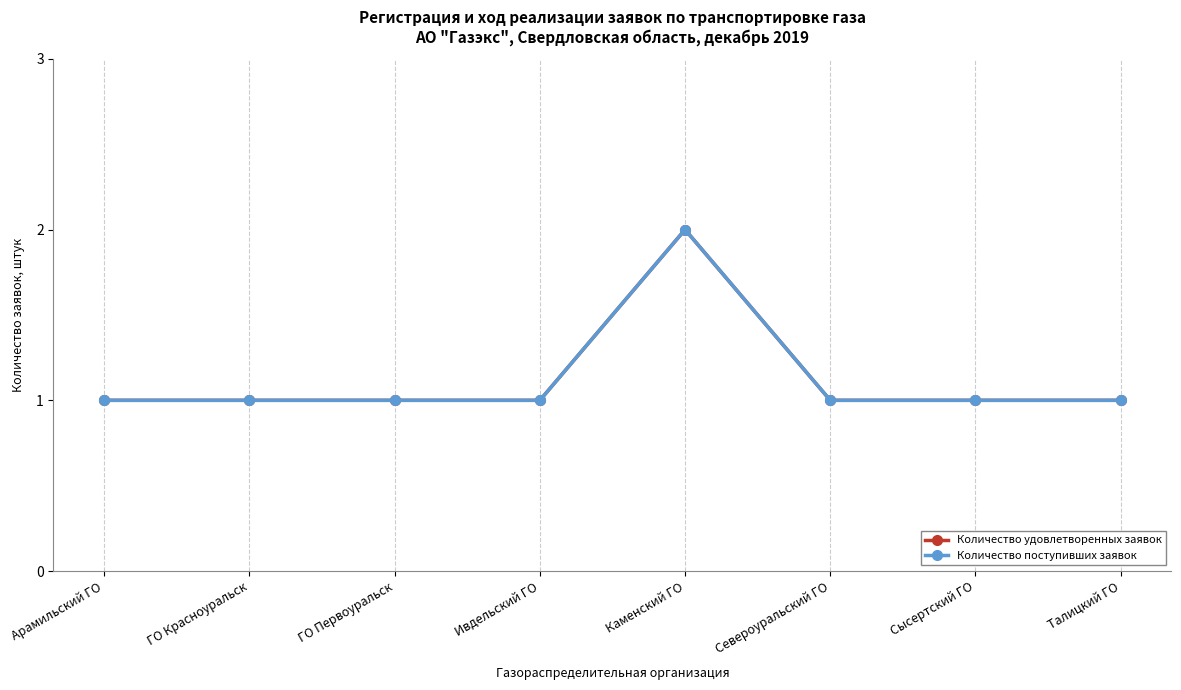

Does the chart have visible grid lines?

Yes